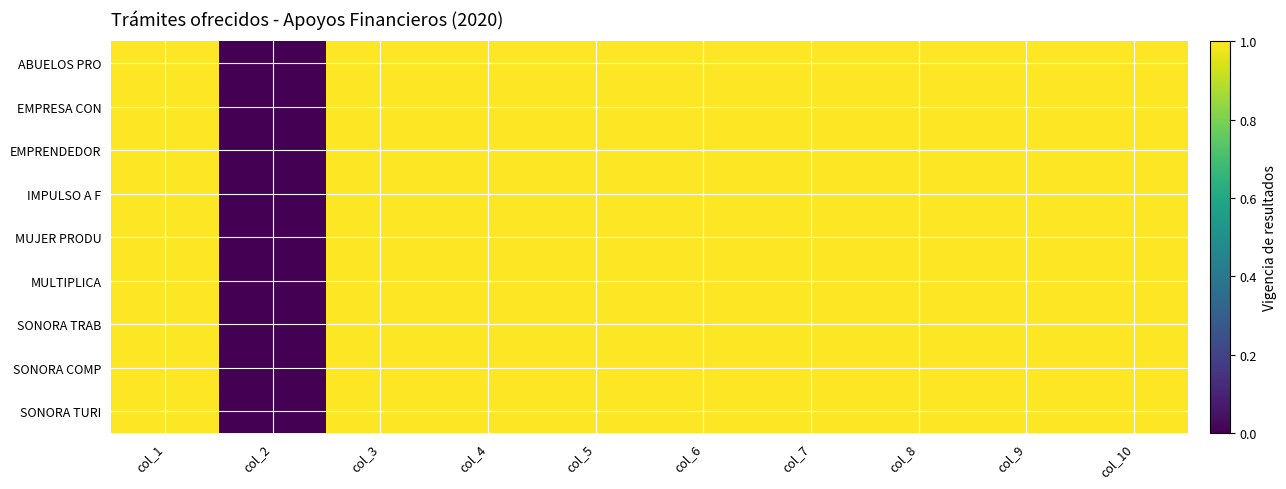

What is the maximum value shown in the chart?

1